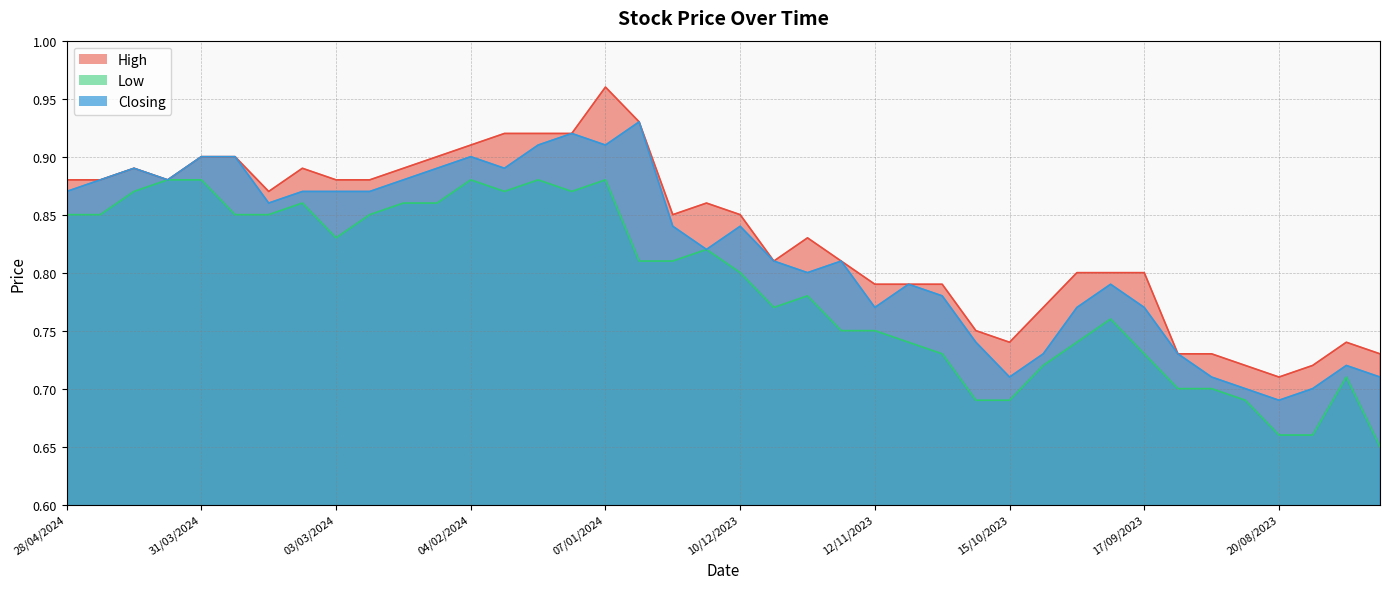

True or false: Closing and Low intersect in this chart.

False